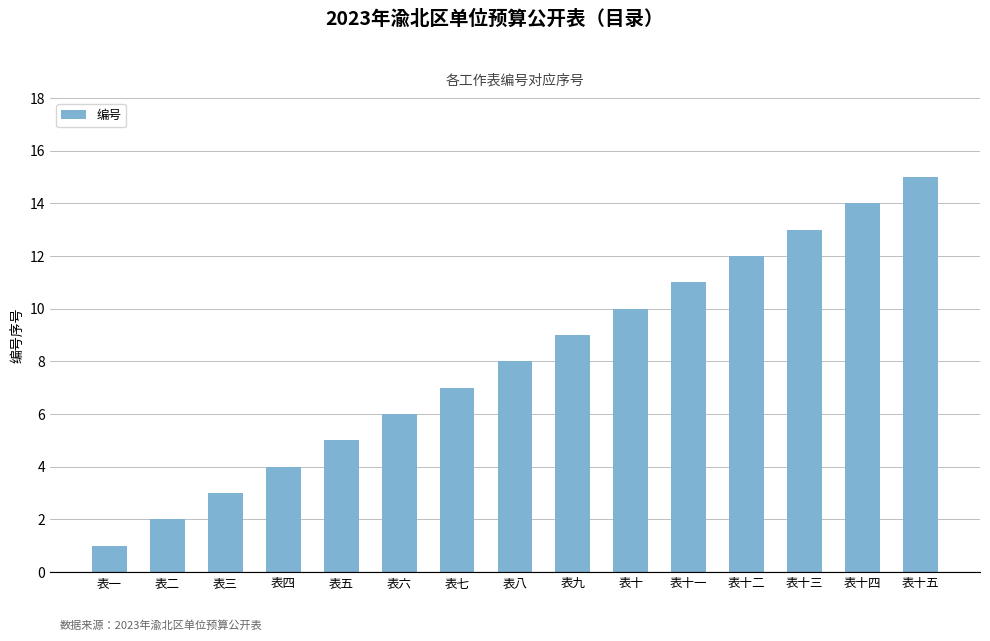

Reading left to right, extract all data points from this chart.

1	2	3	4	5	6	7	8	9	10	11	12	13	14	15